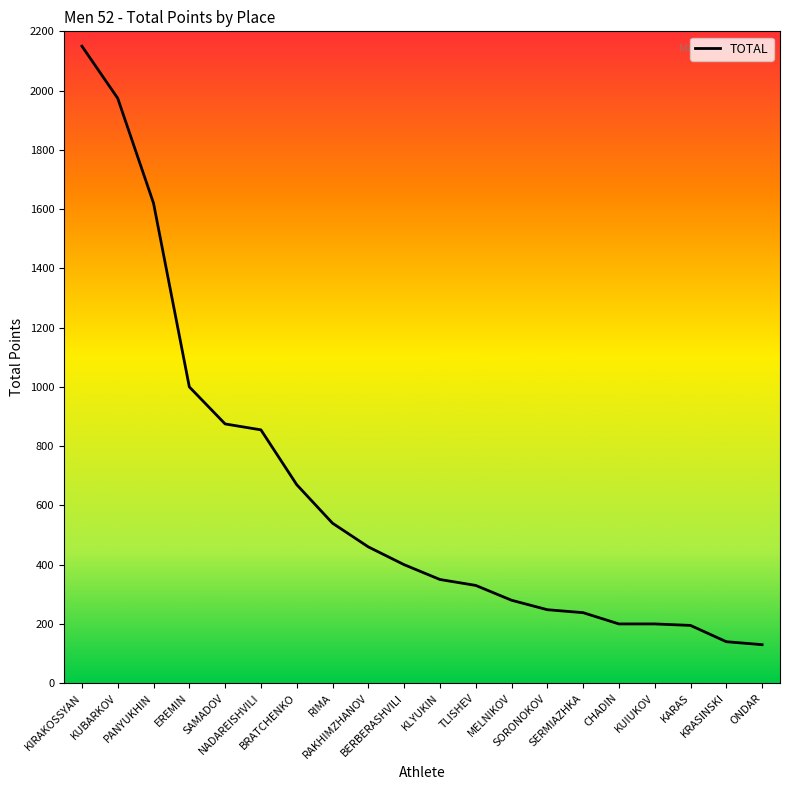

What is the smallest value displayed?

130